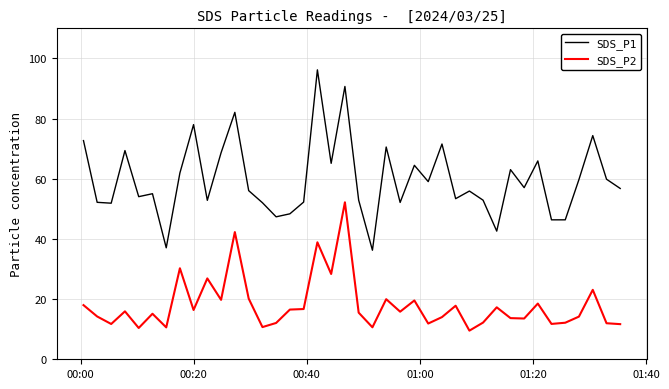

Which series has the widest spread of values?

SDS_P1